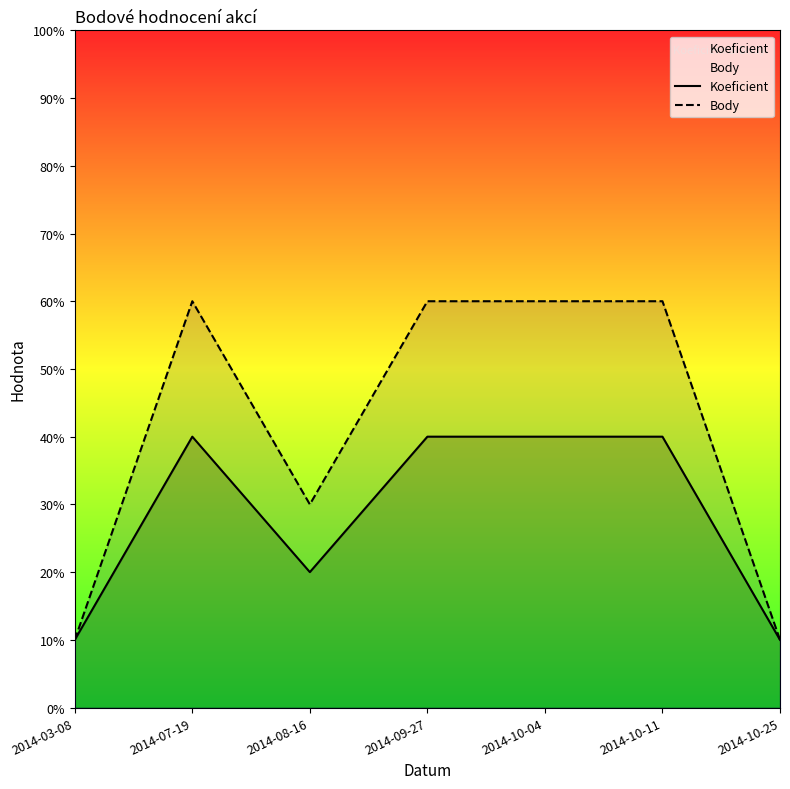

True or false: Koeficient and Body intersect in this chart.

False